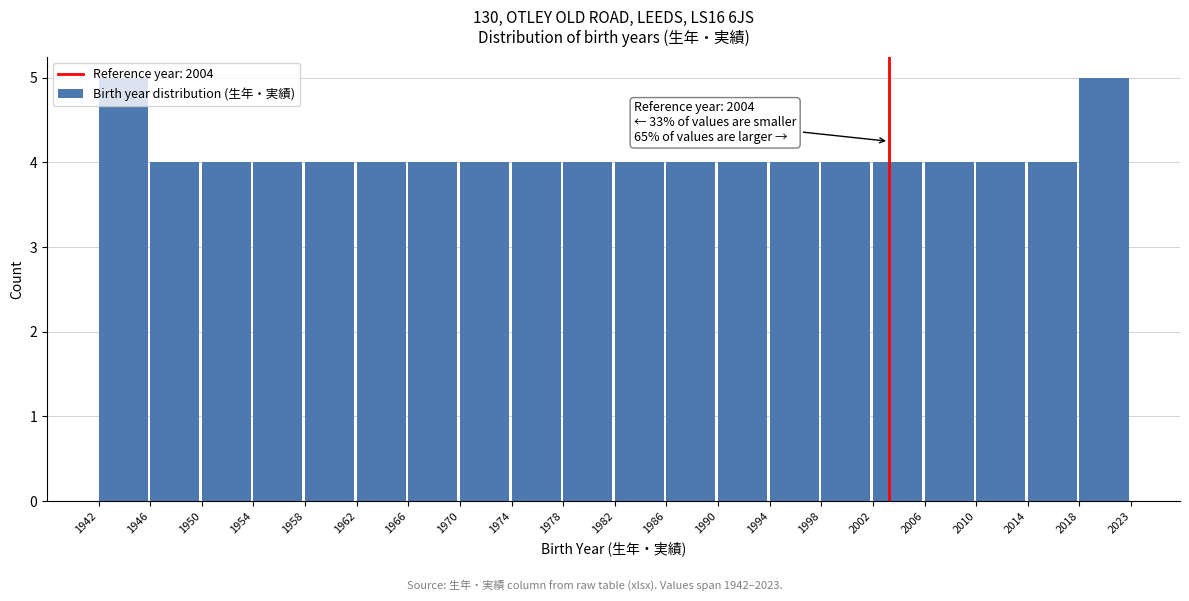

The value at 1966 is 4. True or false?

True